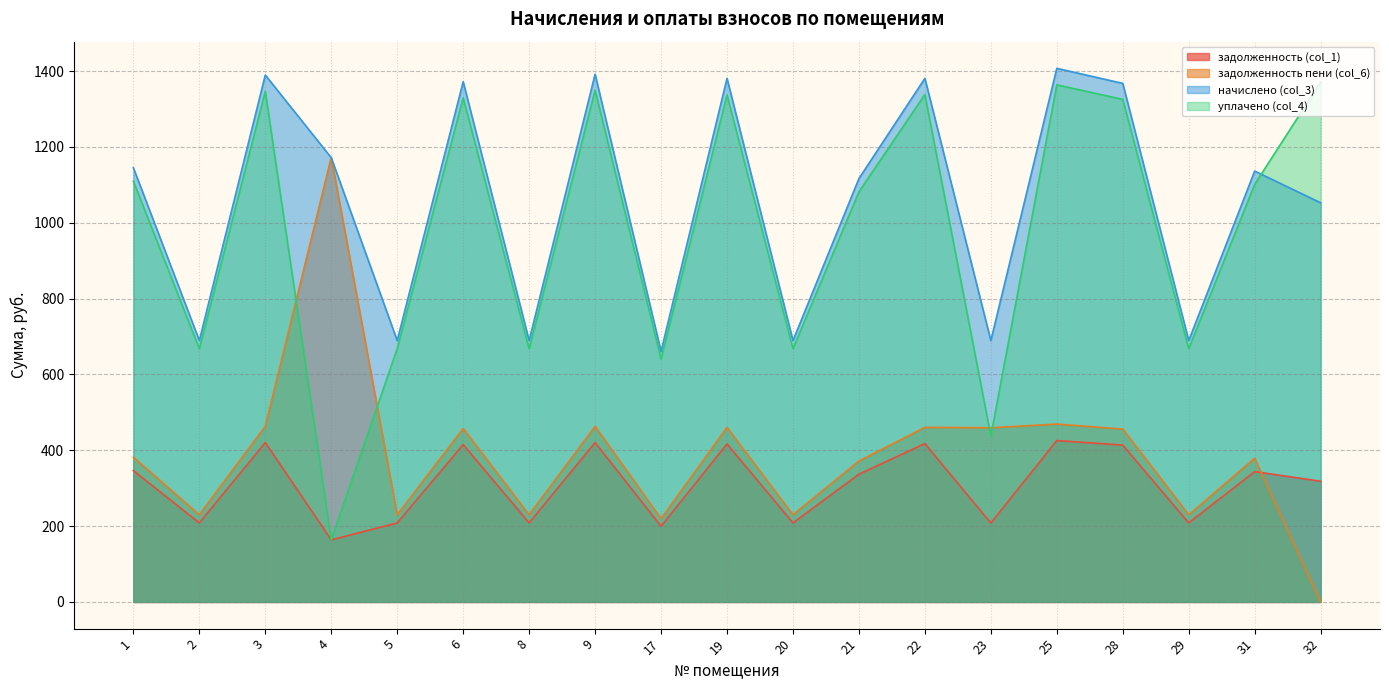

At which category does задолженность пени (col_6) reach its first local valley?

2